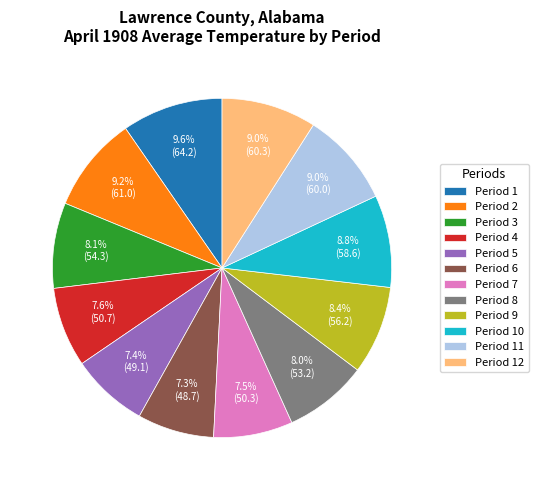

What percentage is the Period 11 slice, to the nearest percent?

9%